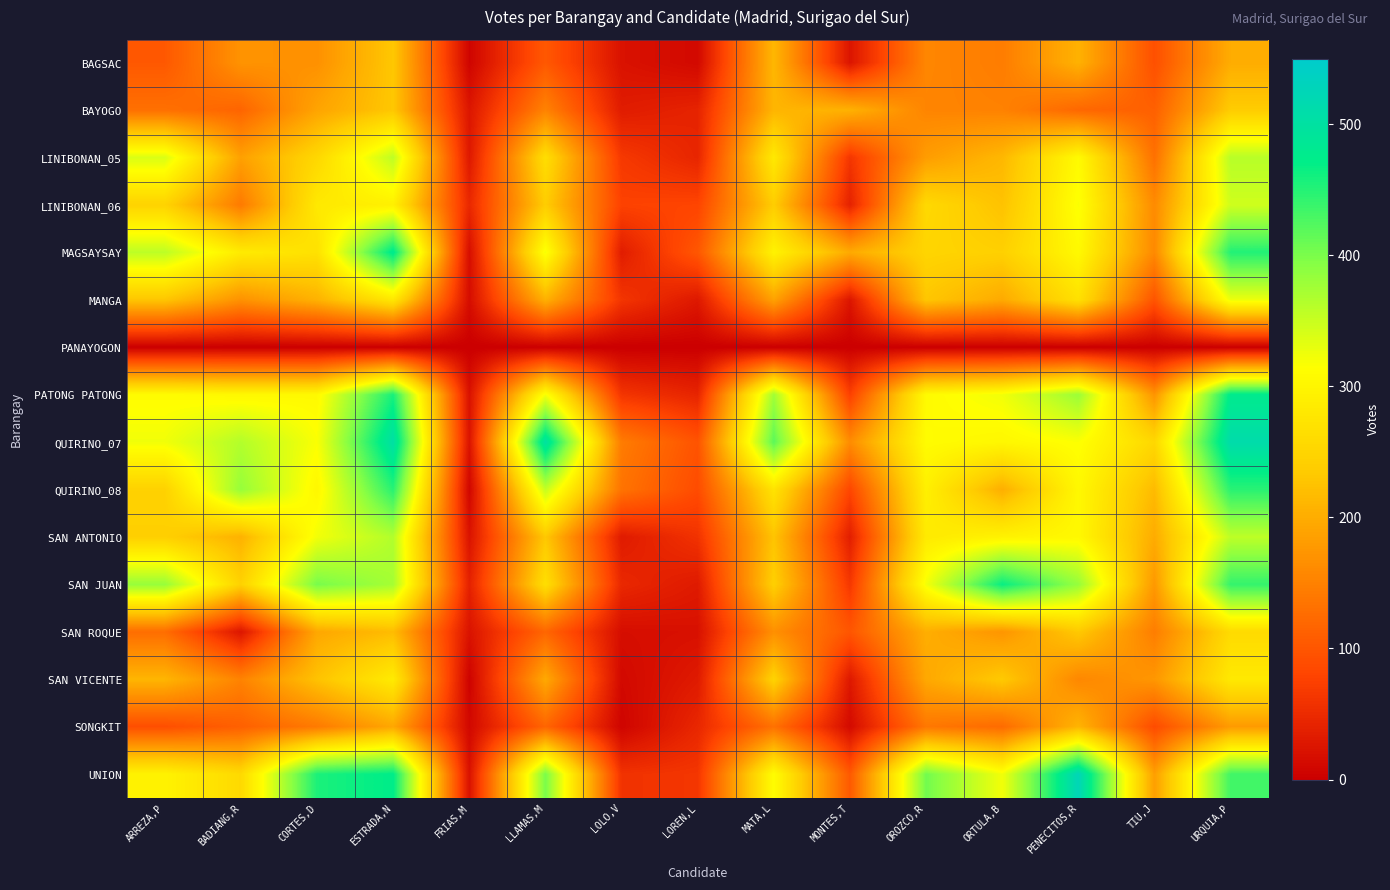

Reading left to right, what are all the values shown in this chart?

BAGSAC: ARREZA,P=103	BADIANG,R=171	CORTES,D=168	ESTRADA,N=231	FRIAS,M=6	LLAMAS,M=103	LOLO,V=22	LOREN,L=11	MATA,L=212	MONTES,T=25	OROZCO,R=156	ORTULA,B=145	PENECITOS,R=206	TIU,J=93	URQUIA,P=200
BAYOGO: ARREZA,P=130	BADIANG,R=117	CORTES,D=190	ESTRADA,N=231	FRIAS,M=26	LLAMAS,M=152	LOLO,V=33	LOREN,L=42	MATA,L=210	MONTES,T=206	OROZCO,R=154	ORTULA,B=151	PENECITOS,R=120	TIU,J=112	URQUIA,P=237
LINIBONAN_05: ARREZA,P=339	BADIANG,R=186	CORTES,D=254	ESTRADA,N=357	FRIAS,M=29	LLAMAS,M=264	LOLO,V=66	LOREN,L=44	MATA,L=281	MONTES,T=63	OROZCO,R=182	ORTULA,B=213	PENECITOS,R=308	TIU,J=131	URQUIA,P=361
LINIBONAN_06: ARREZA,P=247	BADIANG,R=142	CORTES,D=281	ESTRADA,N=292	FRIAS,M=47	LLAMAS,M=238	LOLO,V=77	LOREN,L=80	MATA,L=238	MONTES,T=40	OROZCO,R=256	ORTULA,B=225	PENECITOS,R=317	TIU,J=161	URQUIA,P=346
MAGSAYSAY: ARREZA,P=358	BADIANG,R=284	CORTES,D=269	ESTRADA,N=479	FRIAS,M=17	LLAMAS,M=320	LOLO,V=34	LOREN,L=101	MATA,L=296	MONTES,T=197	OROZCO,R=250	ORTULA,B=243	PENECITOS,R=306	TIU,J=159	URQUIA,P=451
MANGA: ARREZA,P=229	BADIANG,R=169	CORTES,D=206	ESTRADA,N=279	FRIAS,M=16	LLAMAS,M=205	LOLO,V=62	LOREN,L=29	MATA,L=188	MONTES,T=26	OROZCO,R=230	ORTULA,B=197	PENECITOS,R=268	TIU,J=98	URQUIA,P=326
PANAYOGON: ARREZA,P=0	BADIANG,R=0	CORTES,D=0	ESTRADA,N=0	FRIAS,M=0	LLAMAS,M=0	LOLO,V=0	LOREN,L=0	MATA,L=0	MONTES,T=0	OROZCO,R=0	ORTULA,B=0	PENECITOS,R=0	TIU,J=0	URQUIA,P=0
PATONG PATONG: ARREZA,P=310	BADIANG,R=304	CORTES,D=306	ESTRADA,N=457	FRIAS,M=21	LLAMAS,M=320	LOLO,V=62	LOREN,L=43	MATA,L=376	MONTES,T=75	OROZCO,R=308	ORTULA,B=323	PENECITOS,R=380	TIU,J=172	URQUIA,P=477
QUIRINO_07: ARREZA,P=323	BADIANG,R=364	CORTES,D=317	ESTRADA,N=504	FRIAS,M=23	LLAMAS,M=500	LOLO,V=144	LOREN,L=97	MATA,L=418	MONTES,T=163	OROZCO,R=310	ORTULA,B=303	PENECITOS,R=316	TIU,J=254	URQUIA,P=511
QUIRINO_08: ARREZA,P=245	BADIANG,R=383	CORTES,D=303	ESTRADA,N=448	FRIAS,M=8	LLAMAS,M=353	LOLO,V=134	LOREN,L=88	MATA,L=272	MONTES,T=82	OROZCO,R=292	ORTULA,B=202	PENECITOS,R=304	TIU,J=216	URQUIA,P=447
SAN ANTONIO: ARREZA,P=242	BADIANG,R=206	CORTES,D=322	ESTRADA,N=365	FRIAS,M=23	LLAMAS,M=232	LOLO,V=32	LOREN,L=59	MATA,L=227	MONTES,T=36	OROZCO,R=283	ORTULA,B=295	PENECITOS,R=305	TIU,J=199	URQUIA,P=357
SAN JUAN: ARREZA,P=383	BADIANG,R=245	CORTES,D=402	ESTRADA,N=373	FRIAS,M=39	LLAMAS,M=265	LOLO,V=47	LOREN,L=31	MATA,L=242	MONTES,T=65	OROZCO,R=321	ORTULA,B=466	PENECITOS,R=383	TIU,J=177	URQUIA,P=441
SAN ROQUE: ARREZA,P=127	BADIANG,R=26	CORTES,D=194	ESTRADA,N=218	FRIAS,M=23	LLAMAS,M=119	LOLO,V=17	LOREN,L=20	MATA,L=167	MONTES,T=100	OROZCO,R=202	ORTULA,B=173	PENECITOS,R=233	TIU,J=146	URQUIA,P=259
SAN VICENTE: ARREZA,P=210	BADIANG,R=152	CORTES,D=225	ESTRADA,N=284	FRIAS,M=4	LLAMAS,M=196	LOLO,V=11	LOREN,L=31	MATA,L=247	MONTES,T=29	OROZCO,R=195	ORTULA,B=234	PENECITOS,R=157	TIU,J=175	URQUIA,P=281
SONGKIT: ARREZA,P=91	BADIANG,R=112	CORTES,D=142	ESTRADA,N=194	FRIAS,M=10	LLAMAS,M=118	LOLO,V=6	LOREN,L=46	MATA,L=132	MONTES,T=13	OROZCO,R=139	ORTULA,B=124	PENECITOS,R=209	TIU,J=88	URQUIA,P=180
UNION: ARREZA,P=296	BADIANG,R=257	CORTES,D=455	ESTRADA,N=473	FRIAS,M=21	LLAMAS,M=401	LOLO,V=59	LOREN,L=63	MATA,L=312	MONTES,T=104	OROZCO,R=405	ORTULA,B=322	PENECITOS,R=525	TIU,J=184	URQUIA,P=433